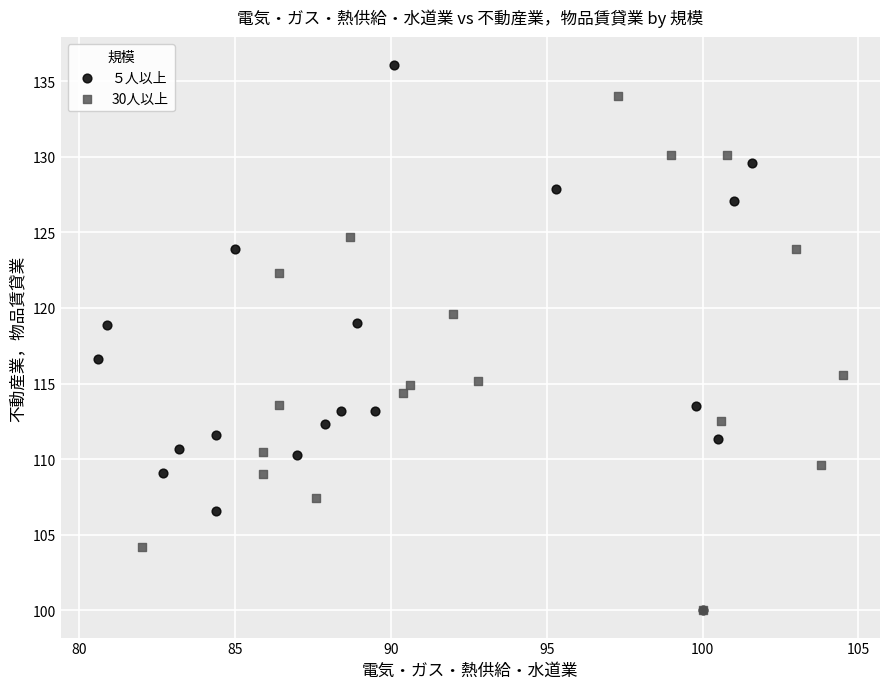

Which series contains the highest Y value?

５人以上